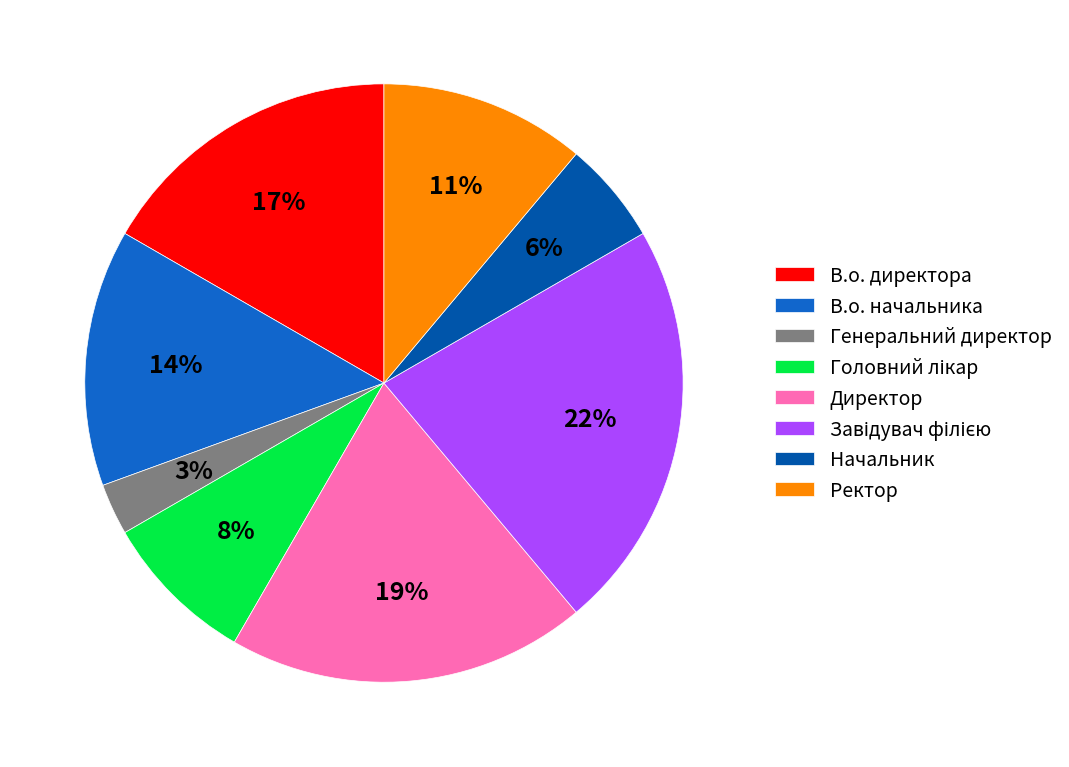

Combined, do В.о. начальника and Директор account for over 50%?

No